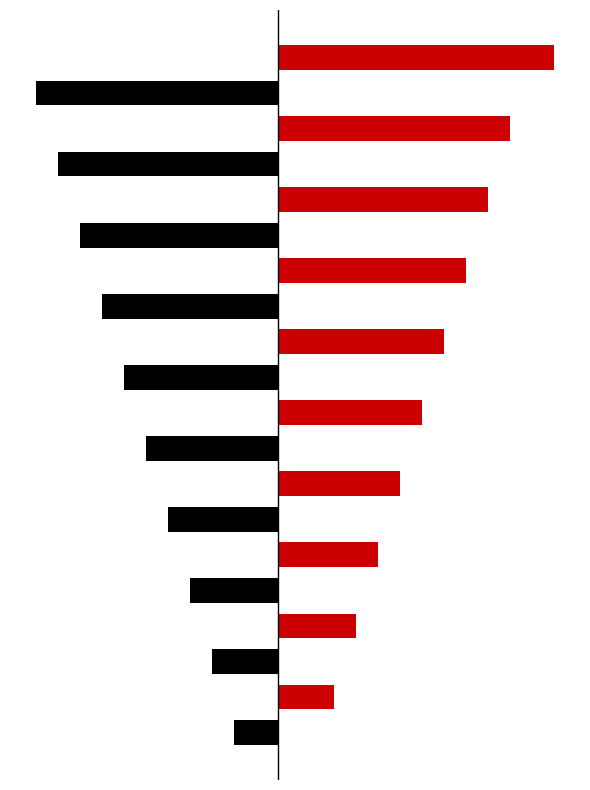

True or false: Odd Group has a value of 10 at 8.

False